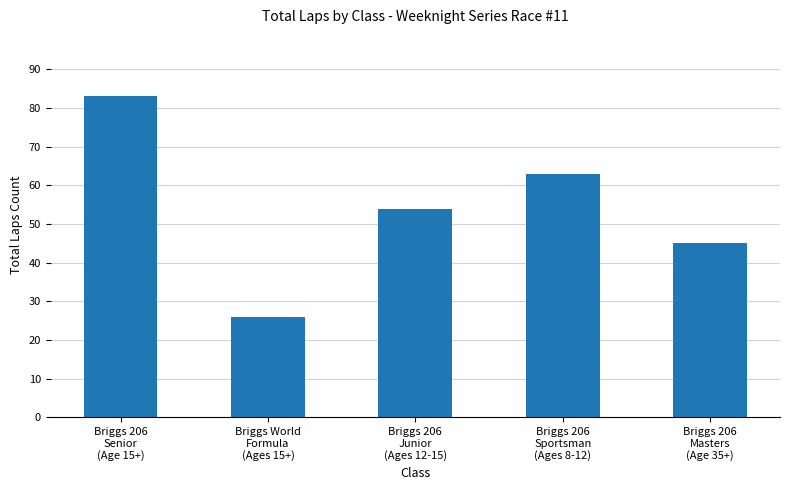

What is the difference between the maximum and minimum values?

57